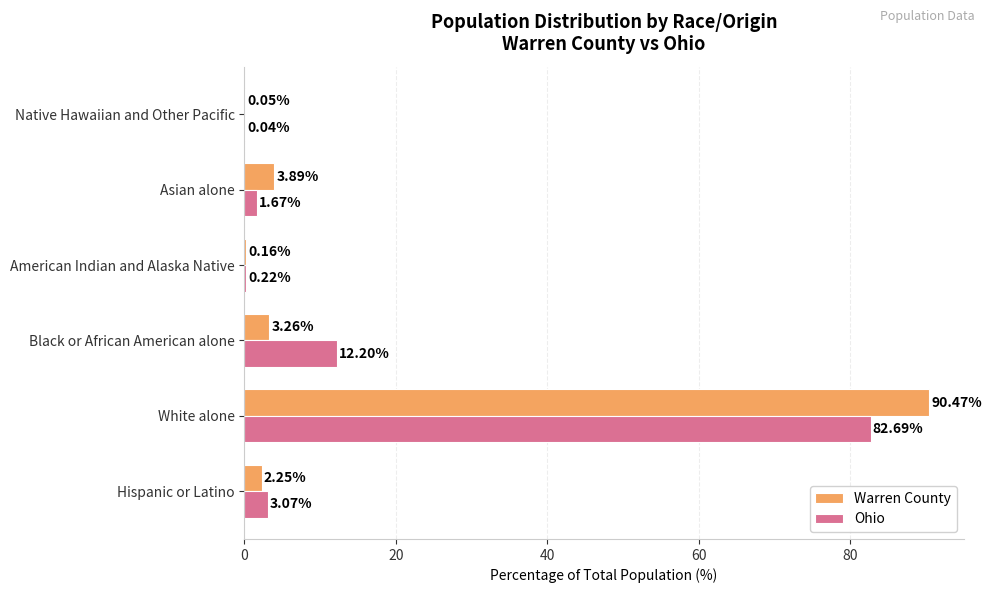

Which label corresponds to the largest value in the chart?

White alone